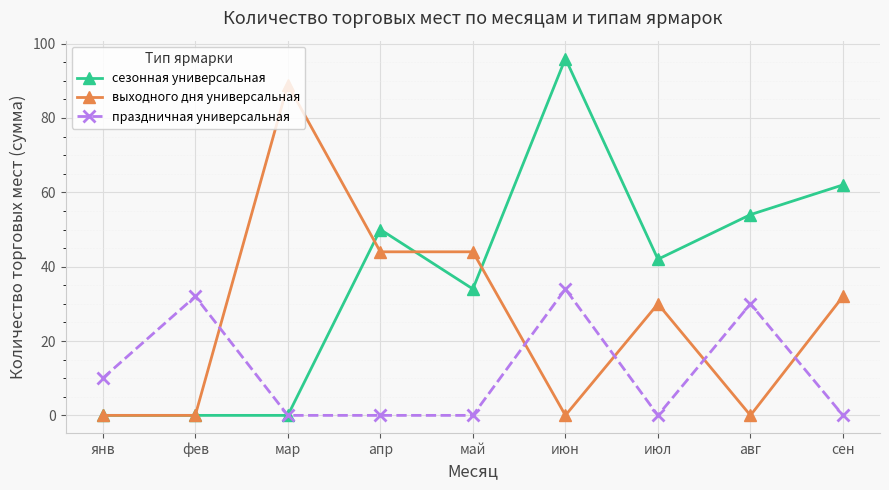

At сен, list the series in order from largest to smallest.

сезонная универсальная, выходного дня универсальная, праздничная универсальная